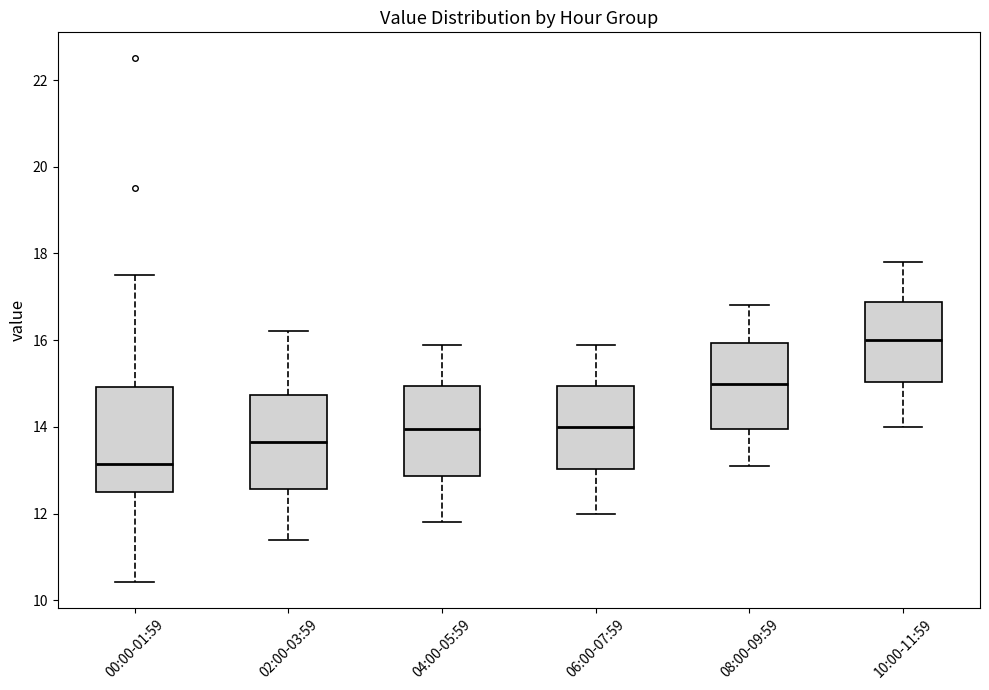

Reading left to right, transcribe this box plot: for each box, give where its median line is, the range the box spans, and where its two whiskers end, as read against the y-axis. The values are not printed on the chart, so give them approximately, as read against the axis.

00:00-01:59: median 13.2, box 12.4 to 15.0, whiskers 10.4 to 17.6
02:00-03:59: median 13.6, box 12.6 to 14.8, whiskers 11.4 to 16.2
04:00-05:59: median 14.0, box 12.8 to 15.0, whiskers 11.8 to 16.0
06:00-07:59: median 14.0, box 13.0 to 15.0, whiskers 12.0 to 16.0
08:00-09:59: median 15.0, box 14.0 to 16.0, whiskers 13.2 to 16.8
10:00-11:59: median 16.0, box 15.0 to 16.8, whiskers 14.0 to 17.8